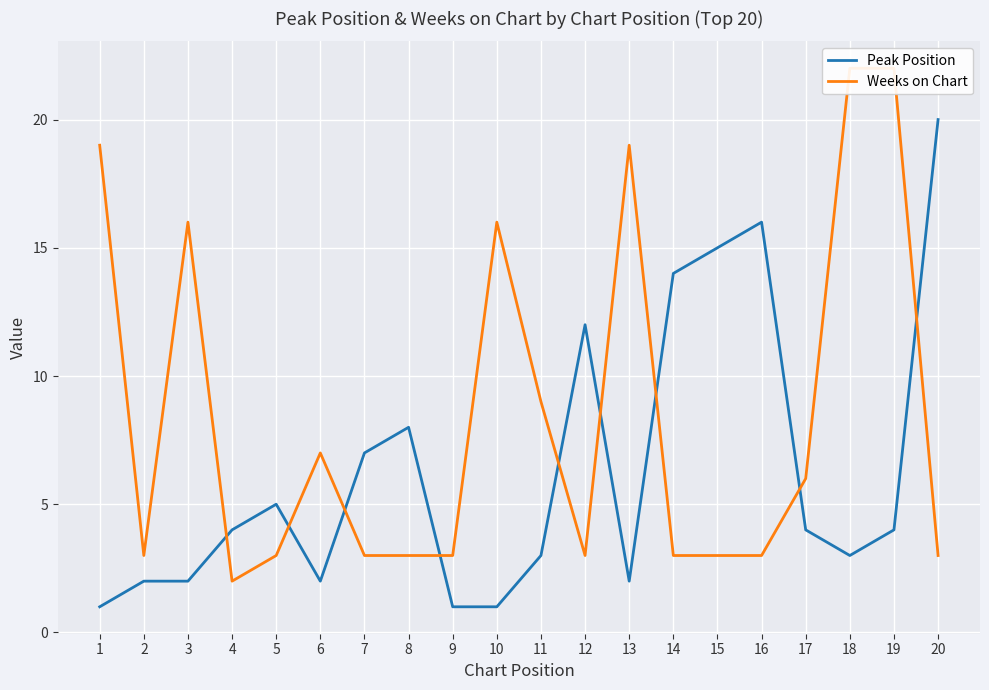

Between 10 and 14, which series saw the biggest shift?

Peak Position